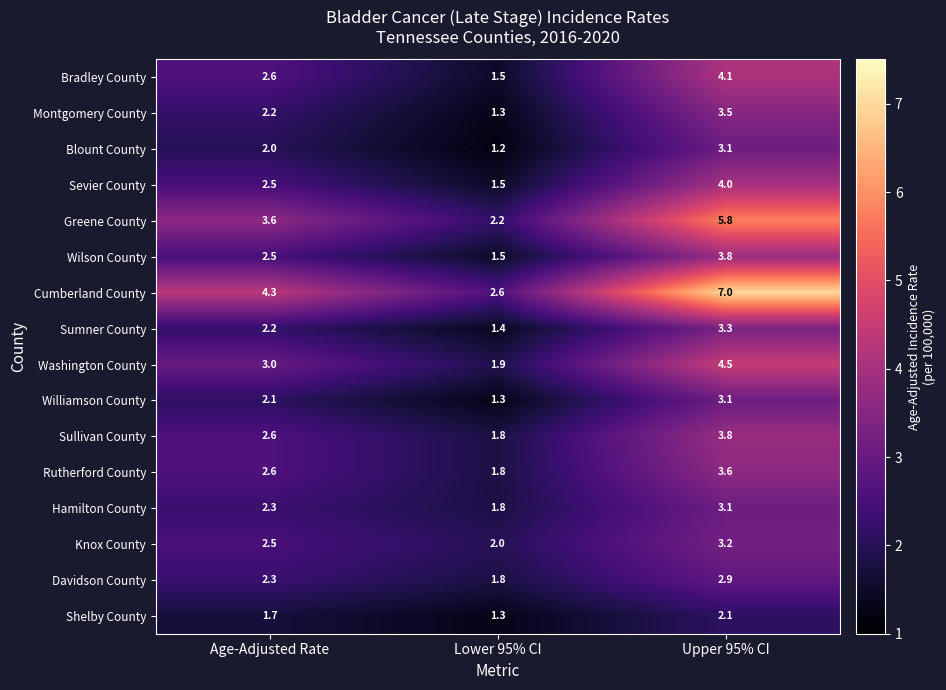

Is it true that Montgomery County equals 2.2 at Age-Adjusted Rate?

True